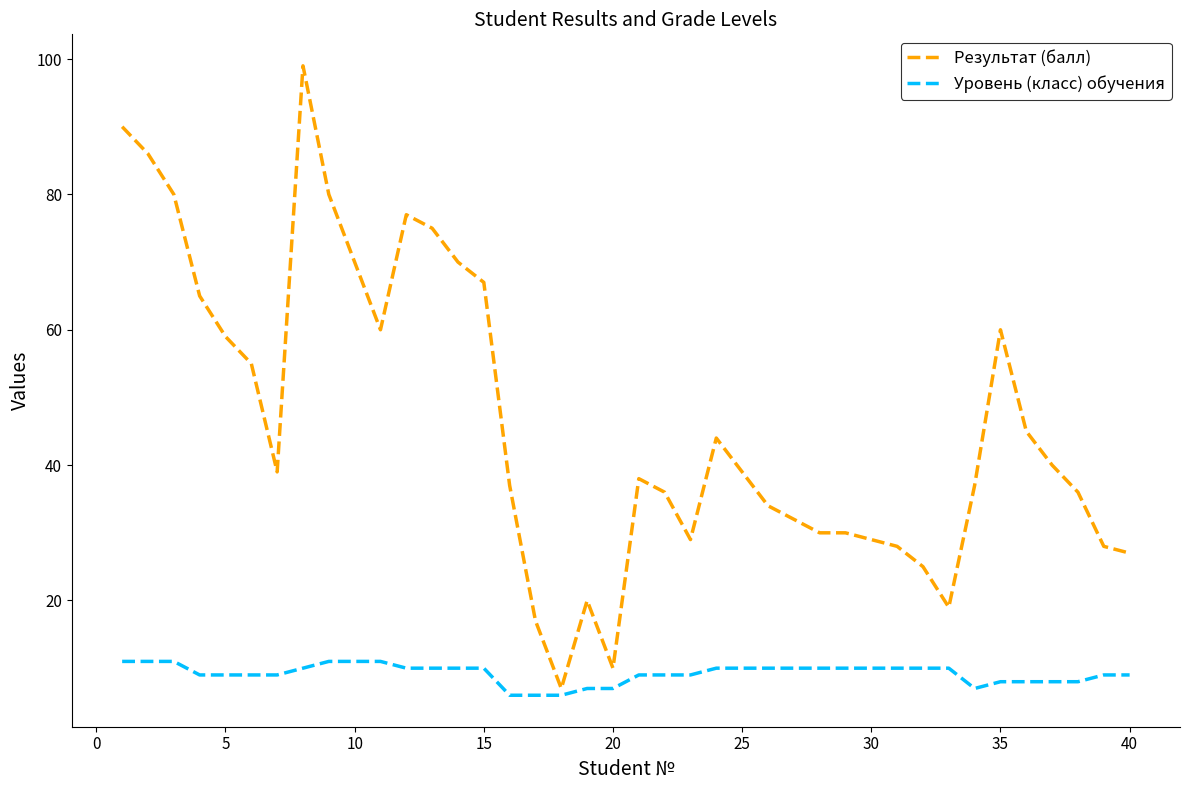

True or false: Уровень (класс) обучения and Результат (балл) intersect in this chart.

False